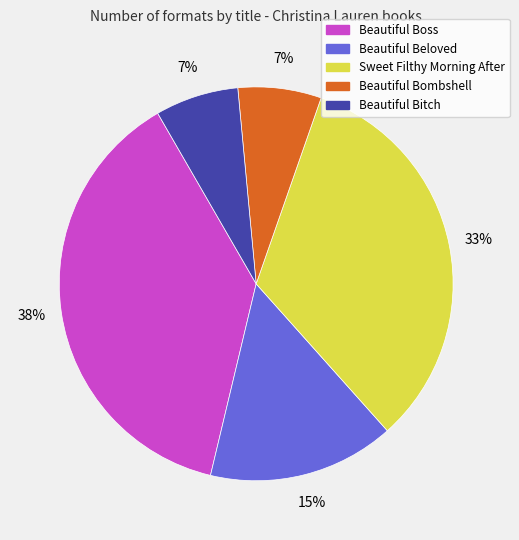

To the nearest percent, what percentage of the pie is Sweet Filthy Morning After?

33%